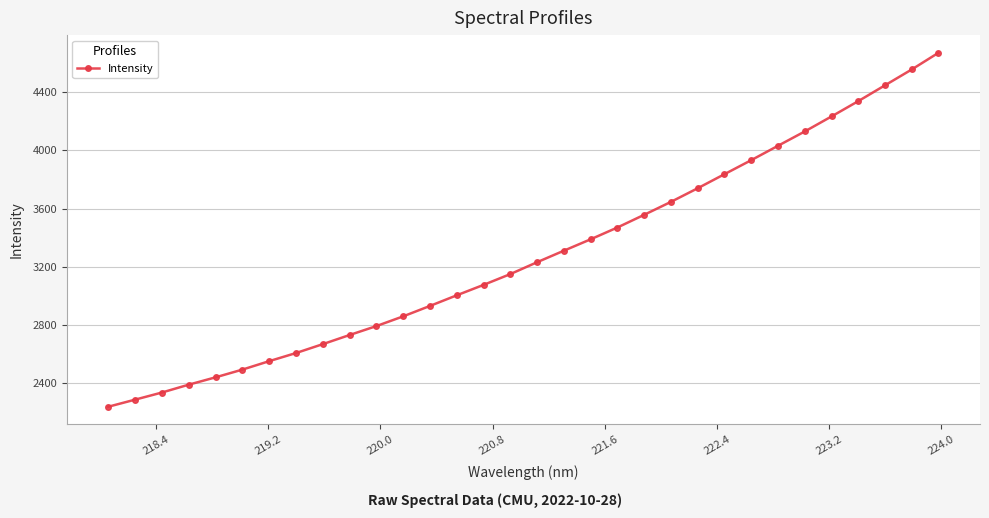

Is this an area chart (filled region under the line)?

No